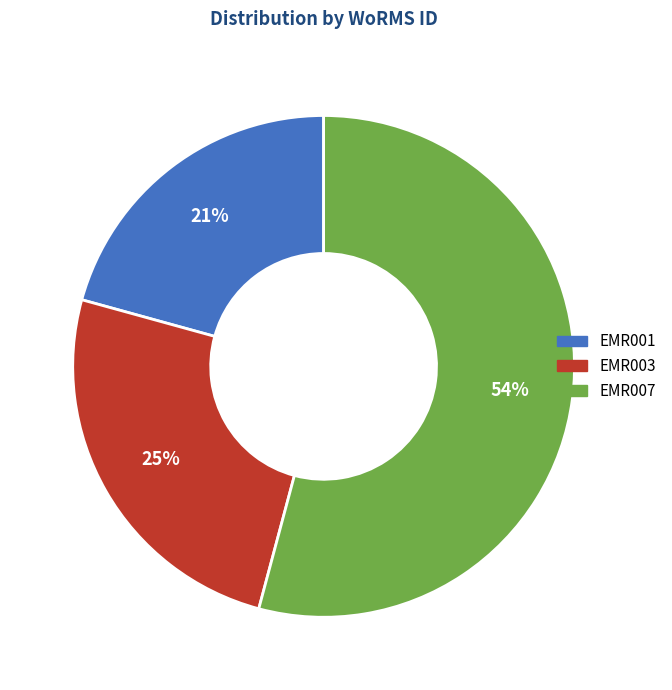

How many slices are in this pie chart?

3